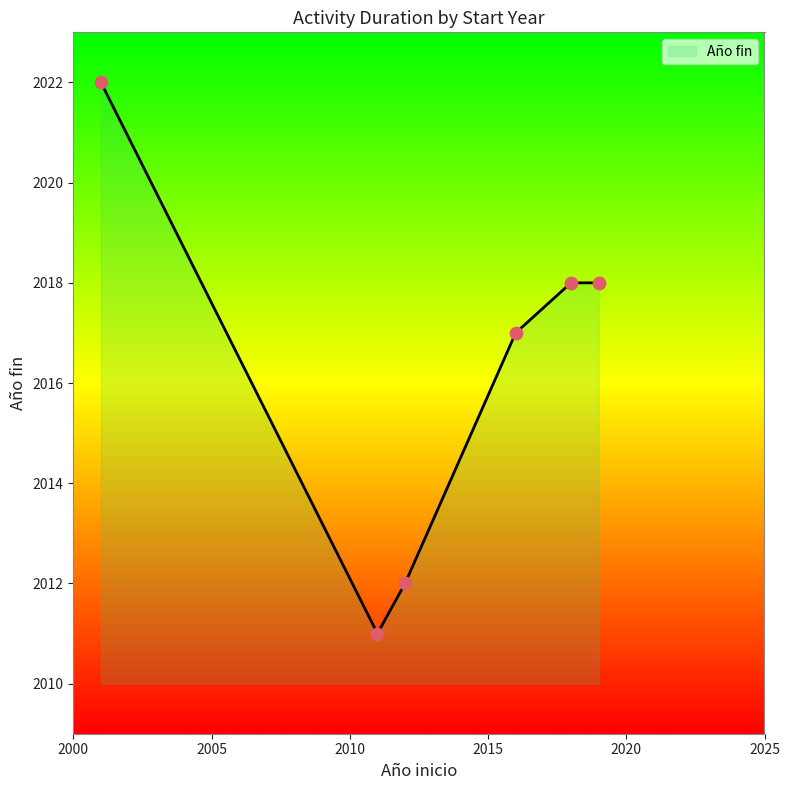

What is the ratio of the value at 2001 to the value at 2019?

1.0